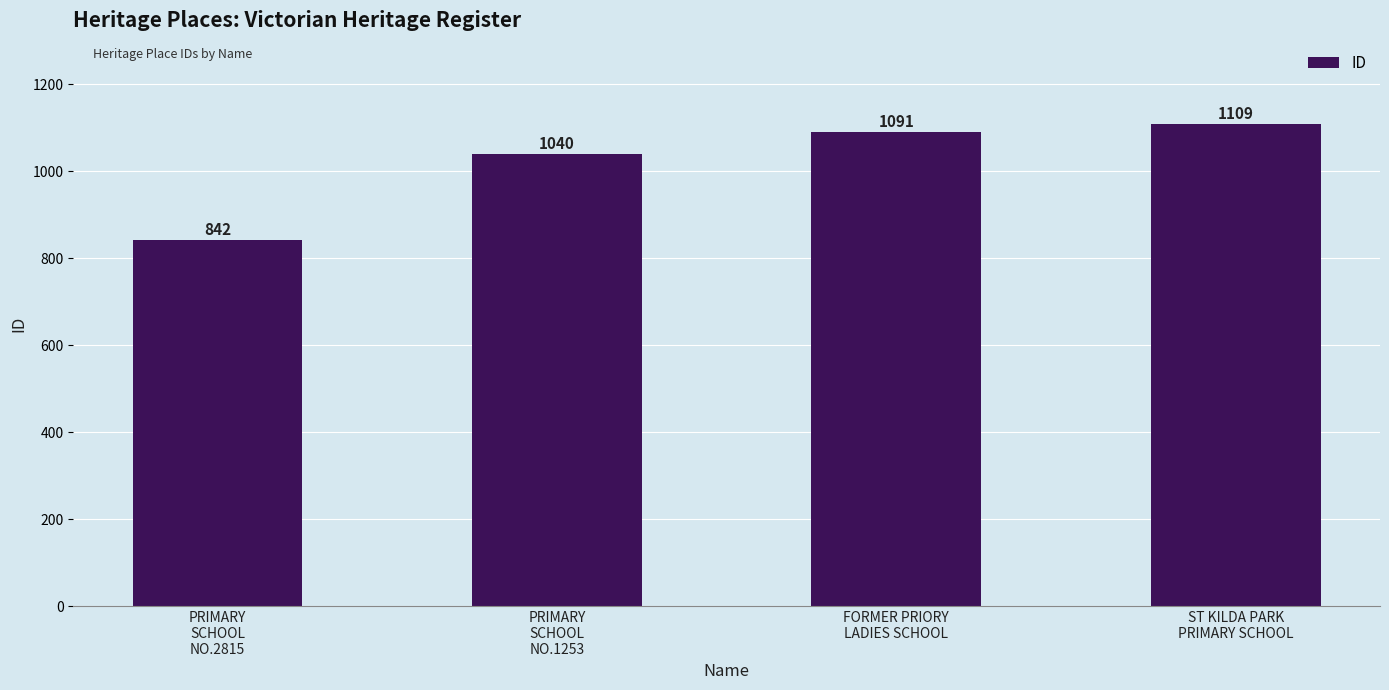

What is the sum of all values?

4082